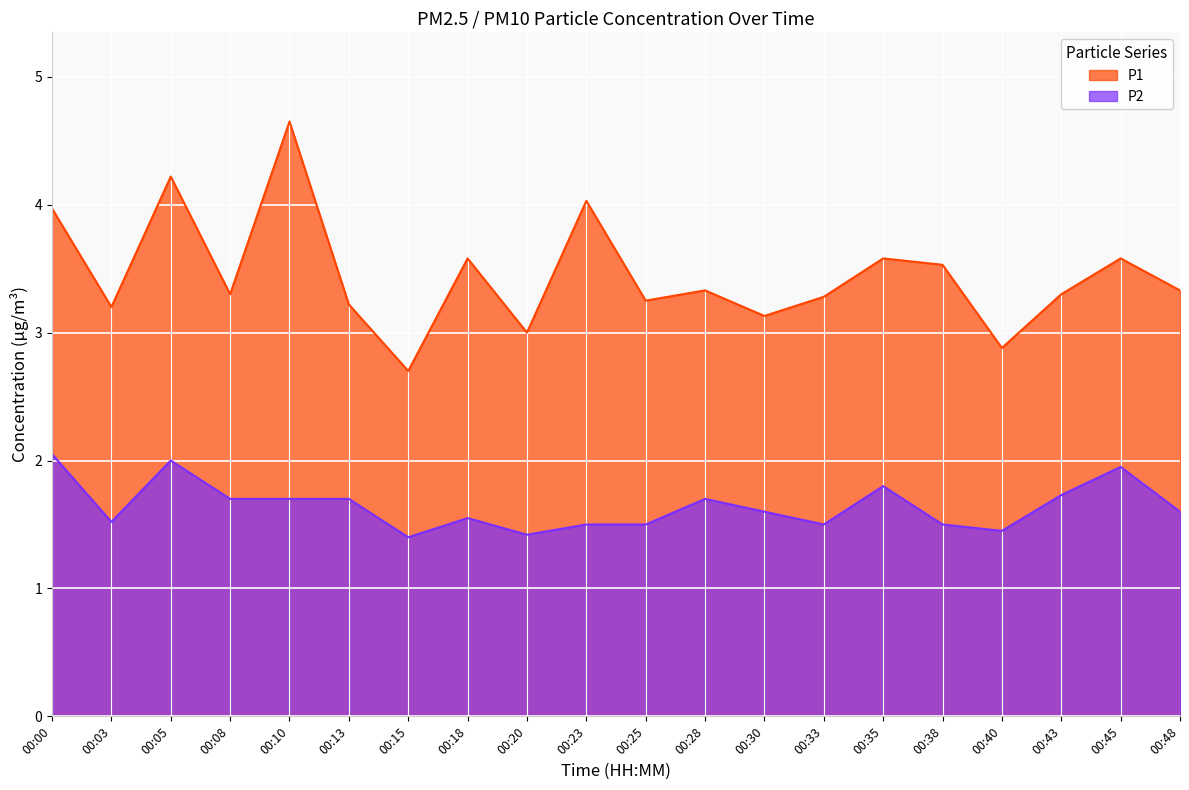

The P1 series shows 1.8 at 00:13. True or false?

False